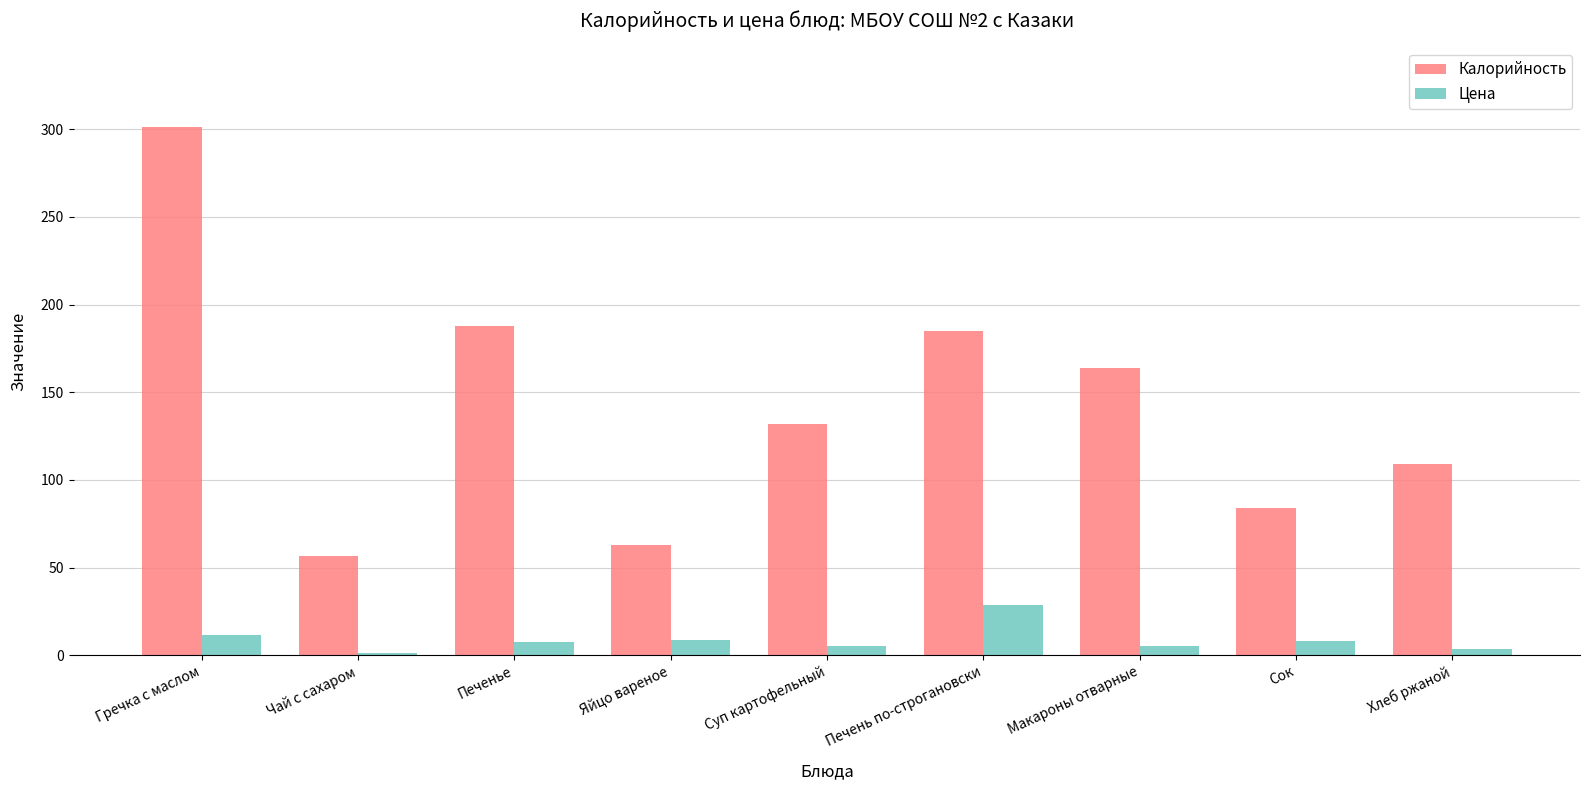

What is the difference between the highest and lowest values at Печень по-строгановски?

156.4